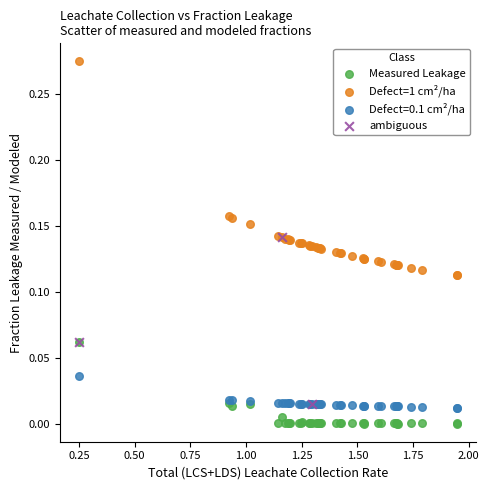

Which series reaches the minimum Y coordinate?

Measured Leakage